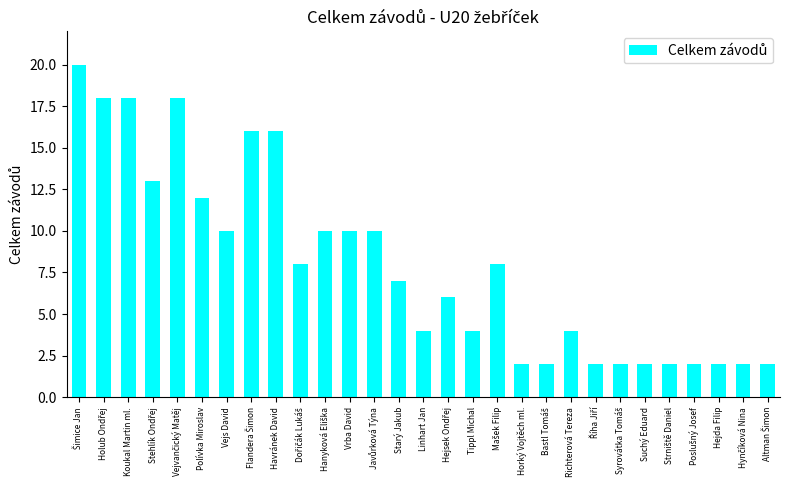

What is the minimum value shown in the chart?

2